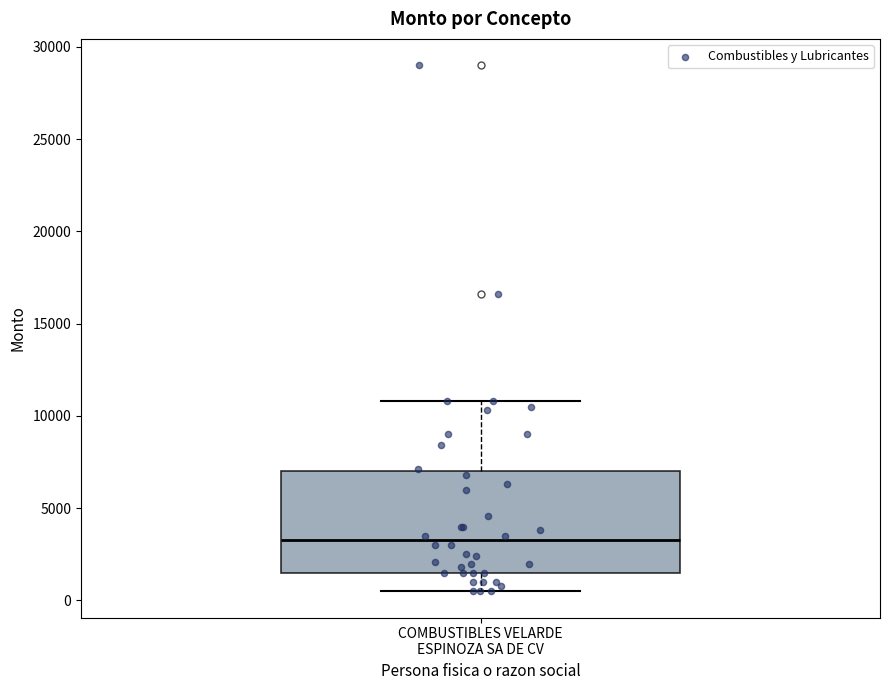

Where does the median line of the box for COMBUSTIBLES VELARDE ESPINOZA SA DE CV sit on the y-axis? The values are not printed on the chart, so give them approximately, as read against the axis.

3500